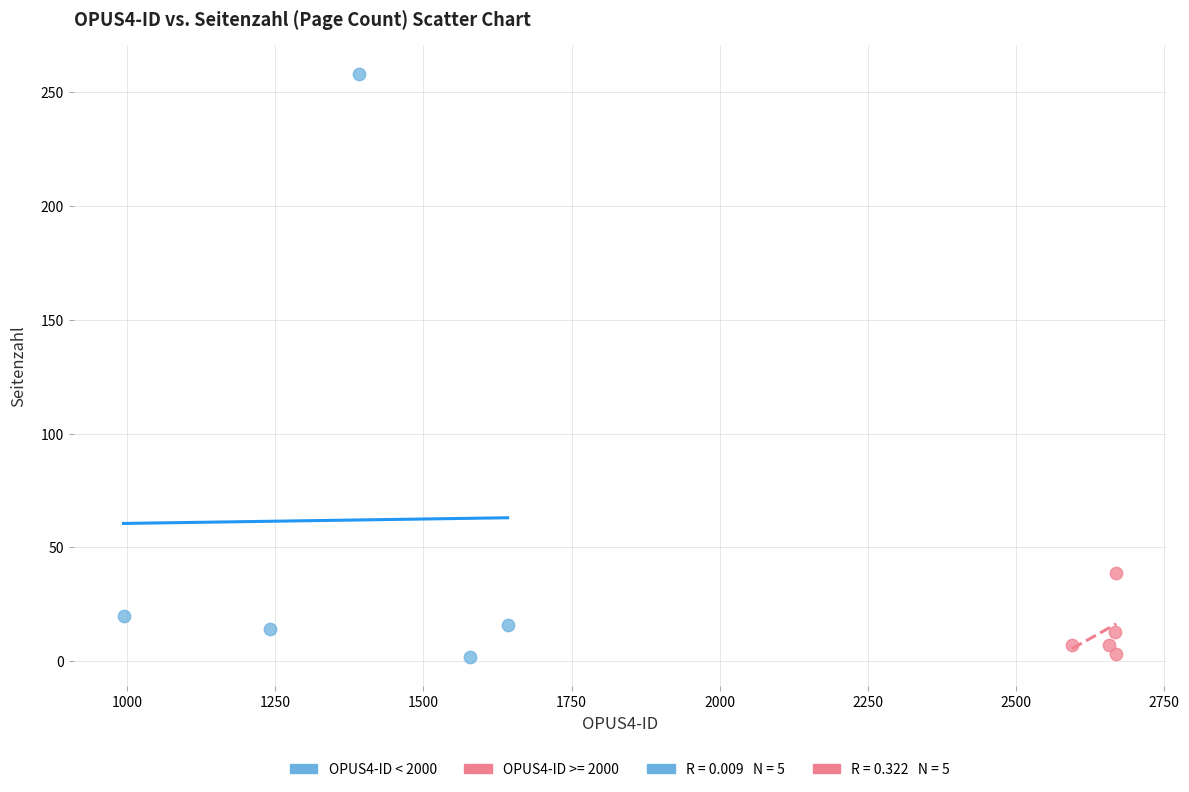

Which series has the largest Y range (max minus min)?

OPUS4-ID < 2000